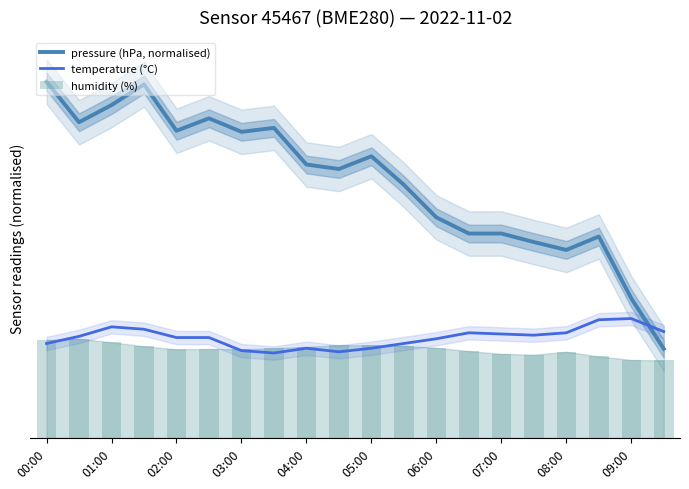

At how many categories does at least one series exceed 33?

18